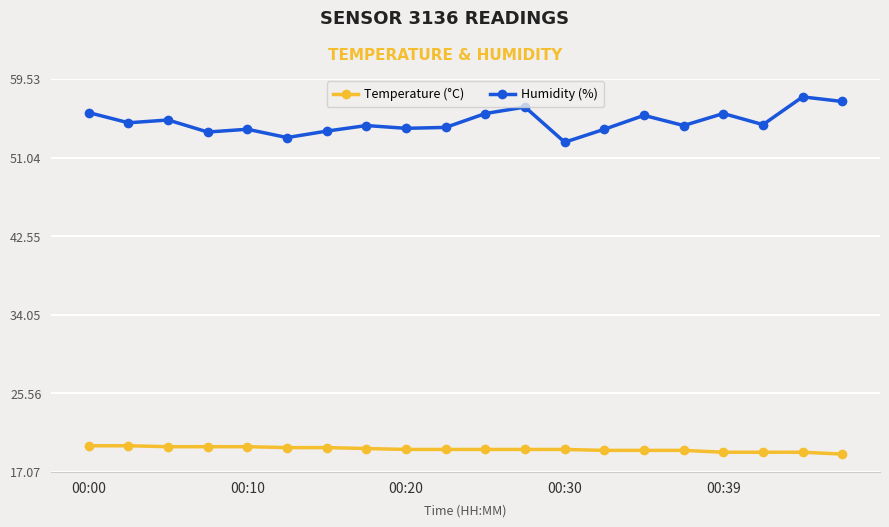

True or false: Humidity (%) and Temperature (°C) intersect in this chart.

False